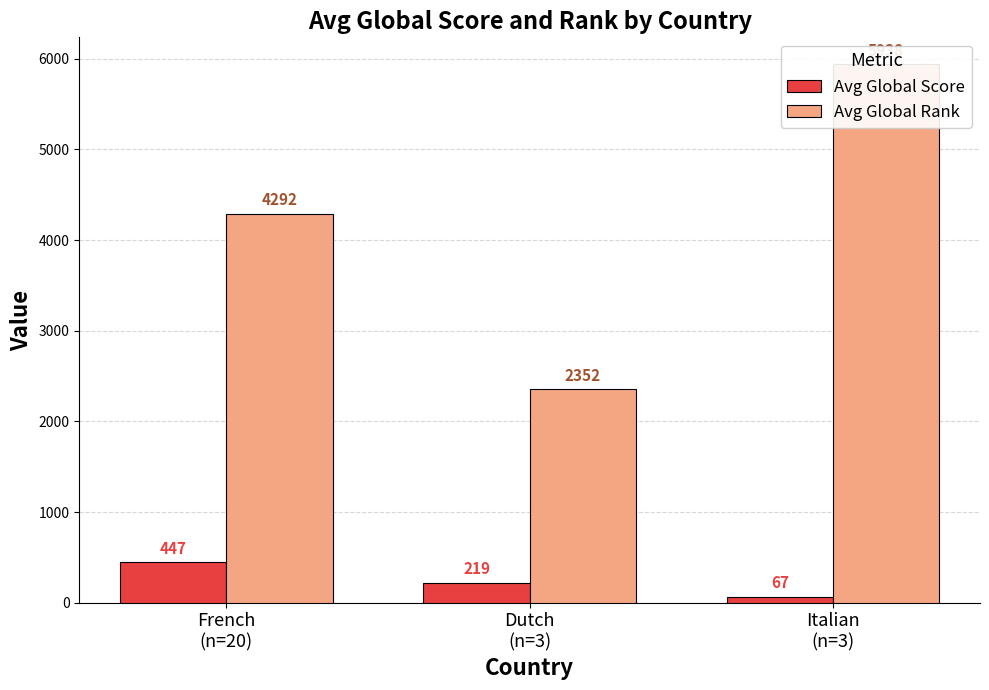

Which category has the highest value in the Avg Global Score series?

French
(n=20)